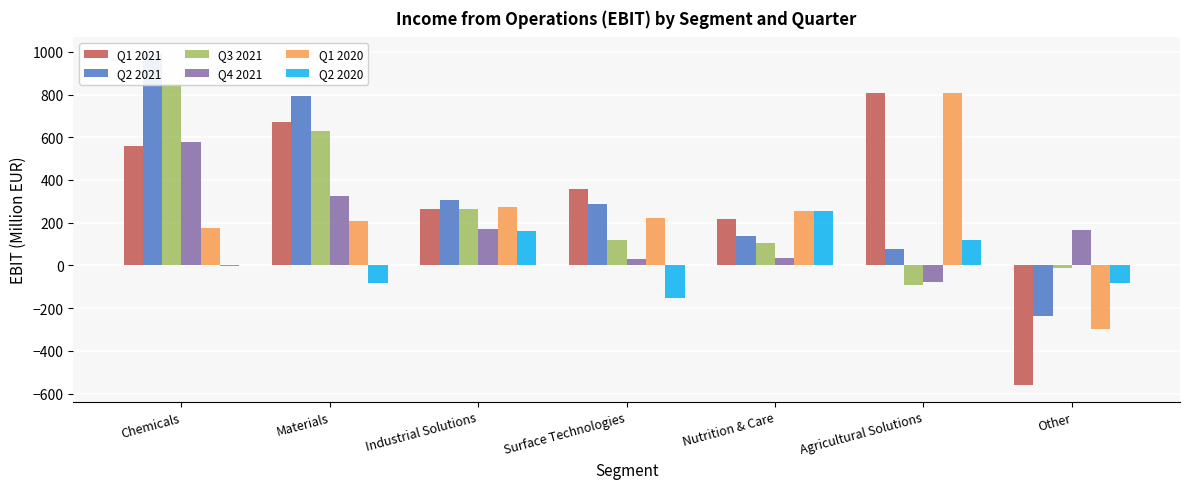

What is the spread (max minus min) of values at Nutrition & Care?

219